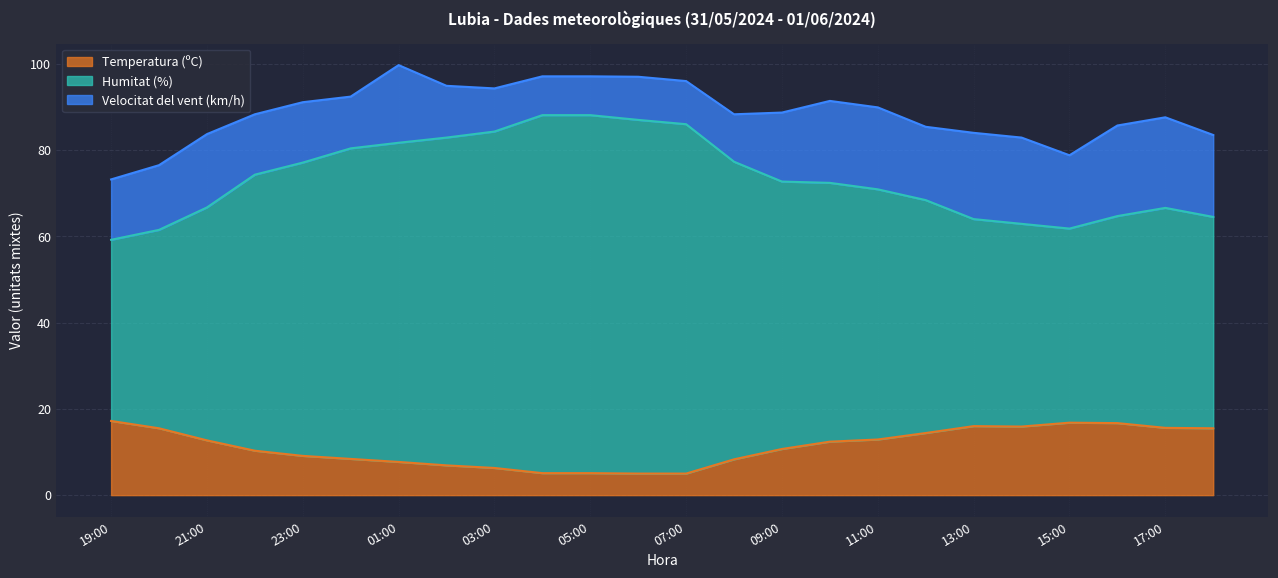

What is the lowest value of the Temperatura (ºC) series?

5.0